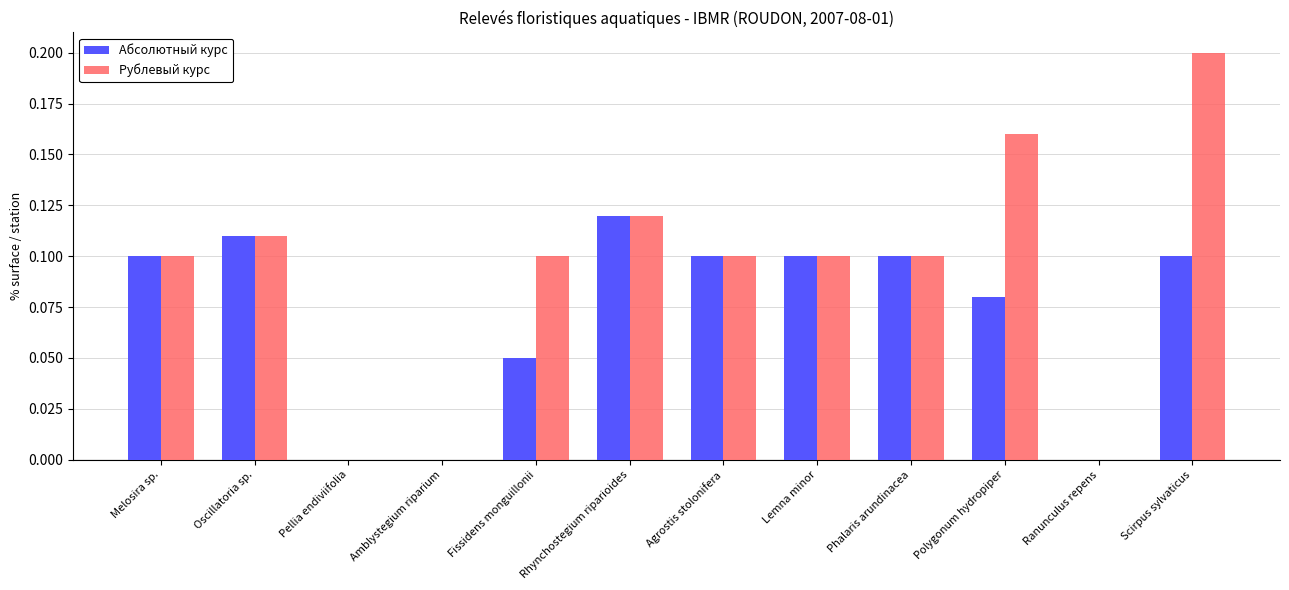

Between Pellia endiviifolia and Fissidens monguillonii, which series saw the biggest shift?

Рублевый курс